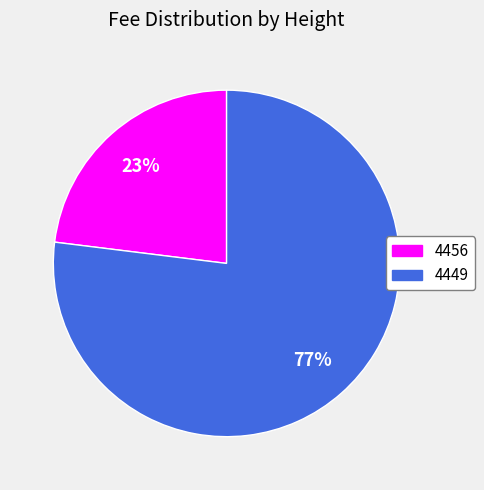

Combined, do 4456 and 4449 account for over 50%?

Yes